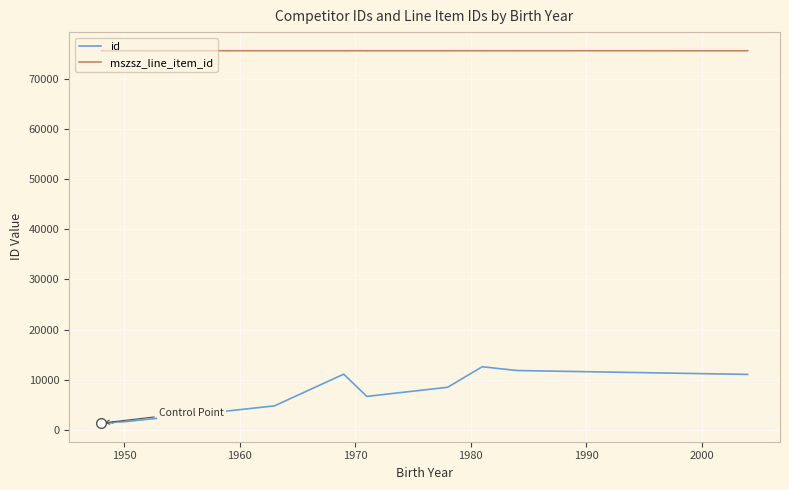

What is the value of the mszsz_line_item_id point at the 7th from the left?

75570